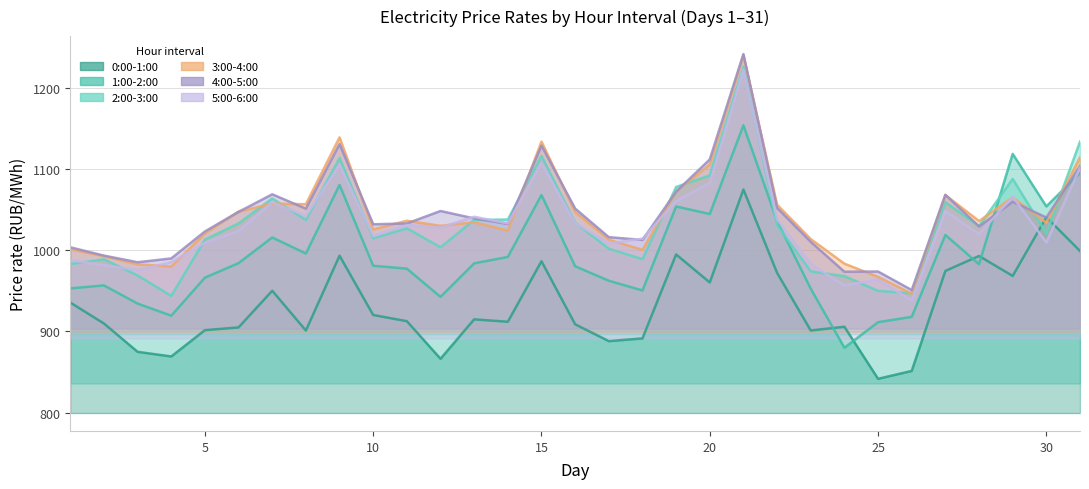

At which category is the sum across all series the highest?

21